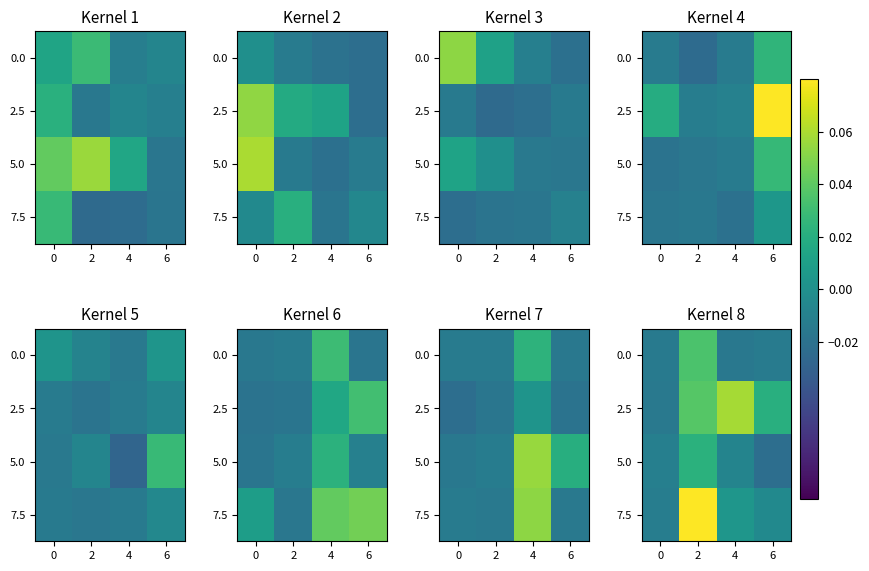

At how many categories does at least one series exceed 0?

3